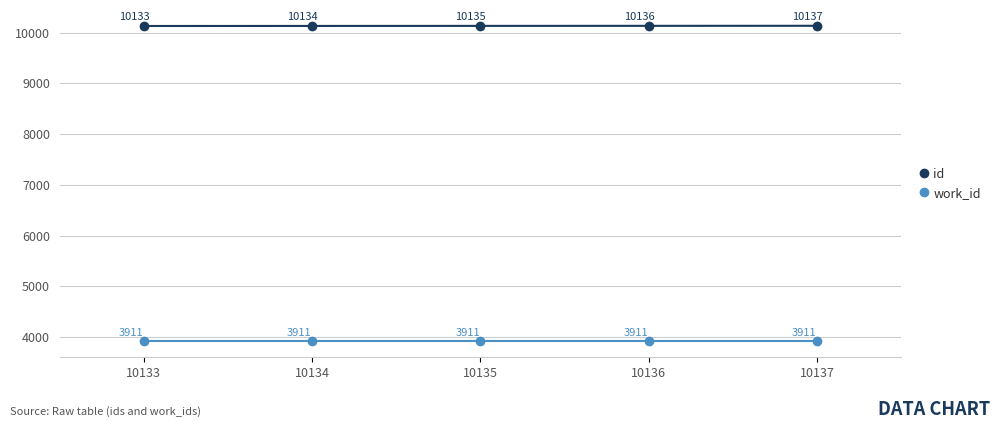

What is the difference between the maximum and minimum values in the id series?

4